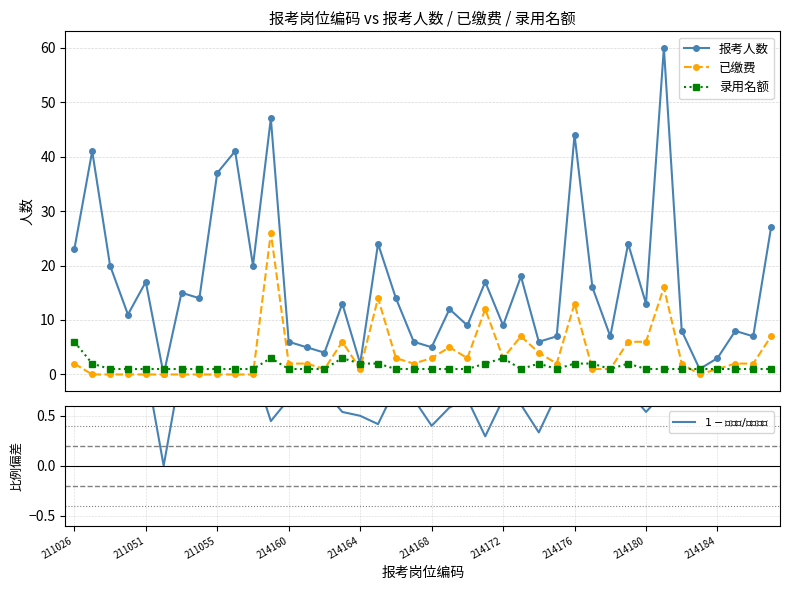

Is it true that 录用名额 equals 3.0 at 15?

True